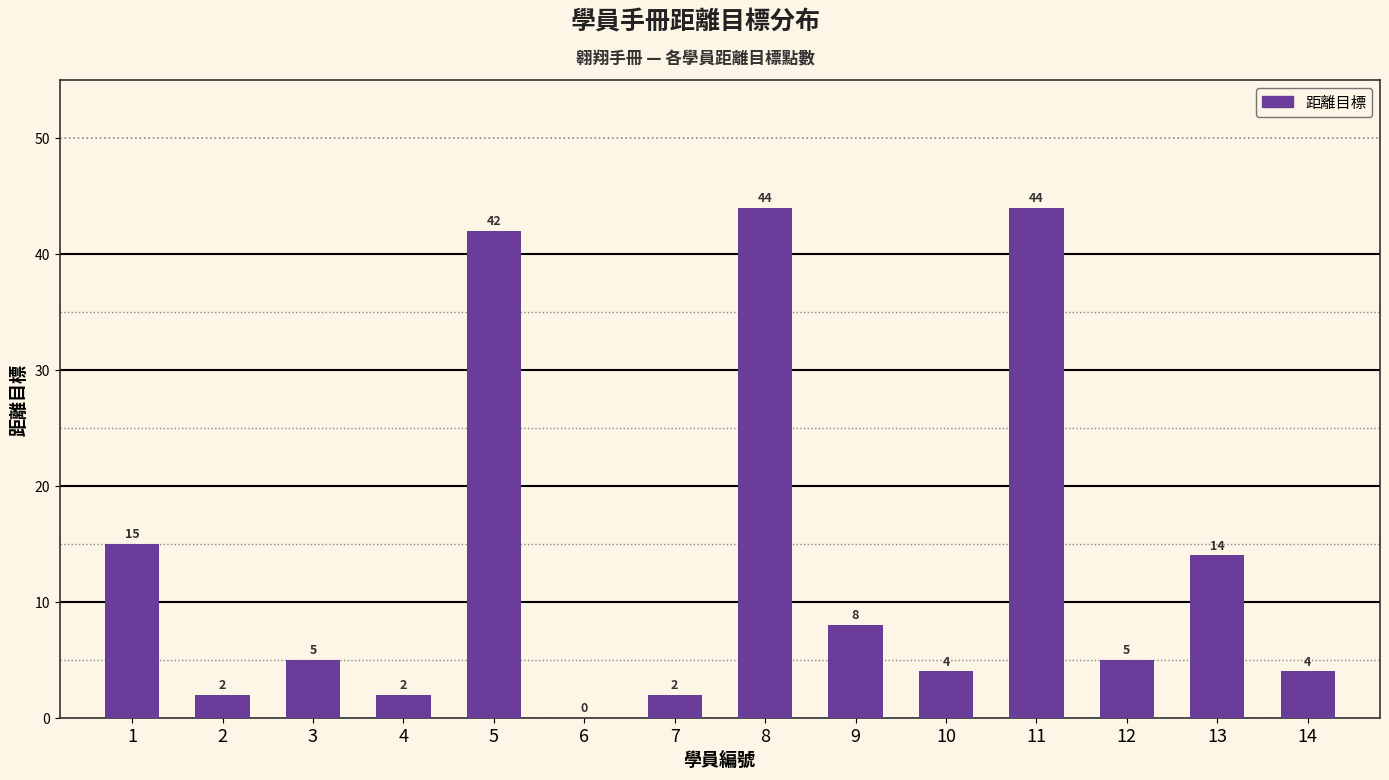

What is the greatest value displayed?

44